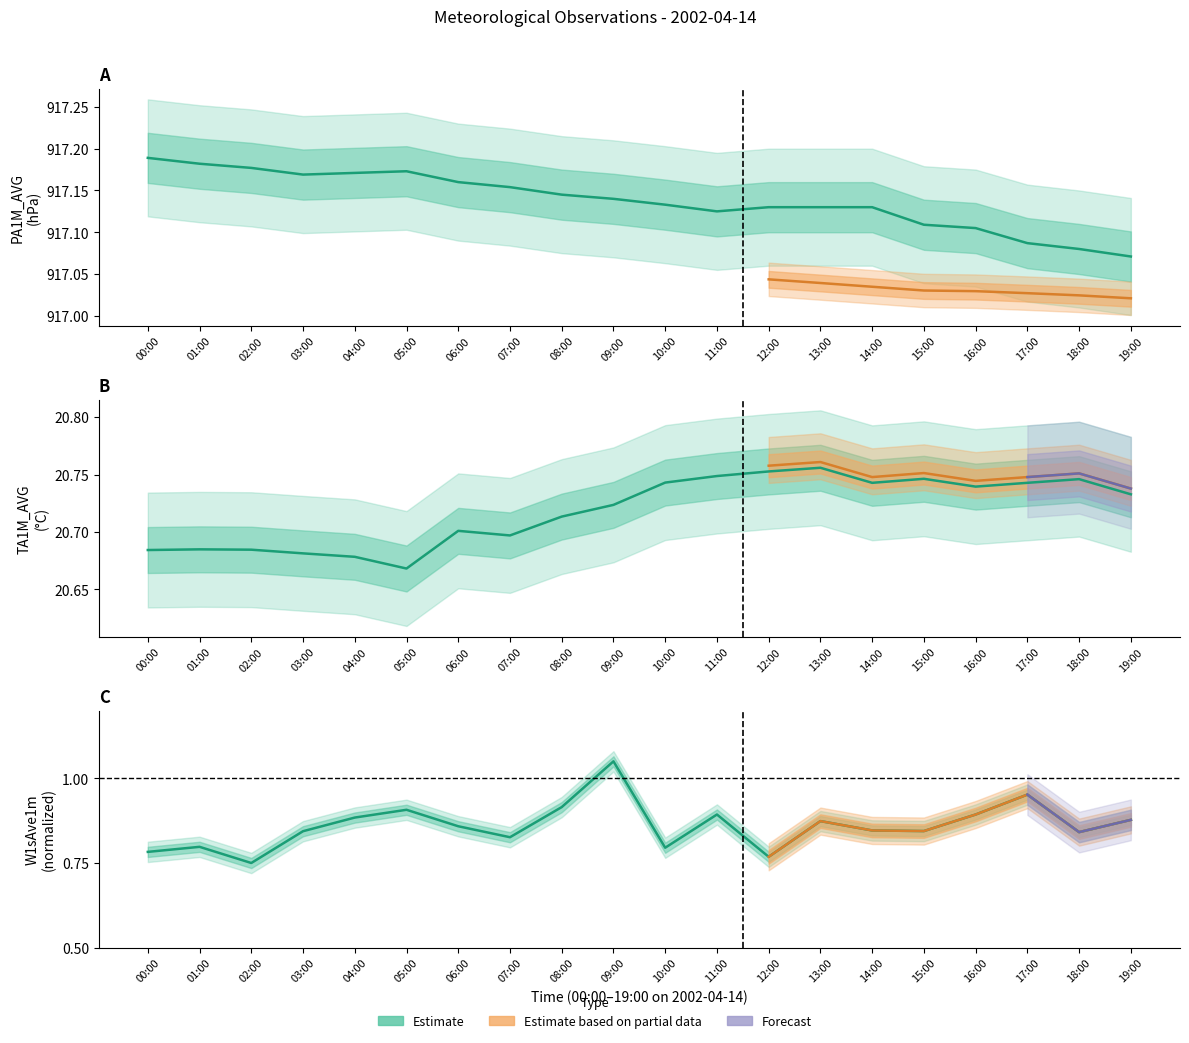

Reading left to right, what are all the values shown in this chart?

PA1M_AVG: 00:00=917.2	01:00=917.2	02:00=917.2	03:00=917.2	04:00=917.2	05:00=917.2	06:00=917.2	07:00=917.2	08:00=917.1	09:00=917.1	10:00=917.1	11:00=917.1	12:00=917.1	13:00=917.1	14:00=917.1	15:00=917.1	16:00=917.1	17:00=917.1	18:00=917.1	19:00=917.1
TA1M_AVG: 00:00=20.7	01:00=20.7	02:00=20.7	03:00=20.7	04:00=20.7	05:00=20.7	06:00=20.7	07:00=20.7	08:00=20.7	09:00=20.7	10:00=20.7	11:00=20.7	12:00=20.8	13:00=20.8	14:00=20.7	15:00=20.7	16:00=20.7	17:00=20.7	18:00=20.7	19:00=20.7
W1sAve1m: 00:00=0.8	01:00=0.8	02:00=0.8	03:00=0.8	04:00=0.9	05:00=0.9	06:00=0.9	07:00=0.8	08:00=0.9	09:00=1.1	10:00=0.8	11:00=0.9	12:00=0.8	13:00=0.9	14:00=0.8	15:00=0.8	16:00=0.9	17:00=1.0	18:00=0.8	19:00=0.9